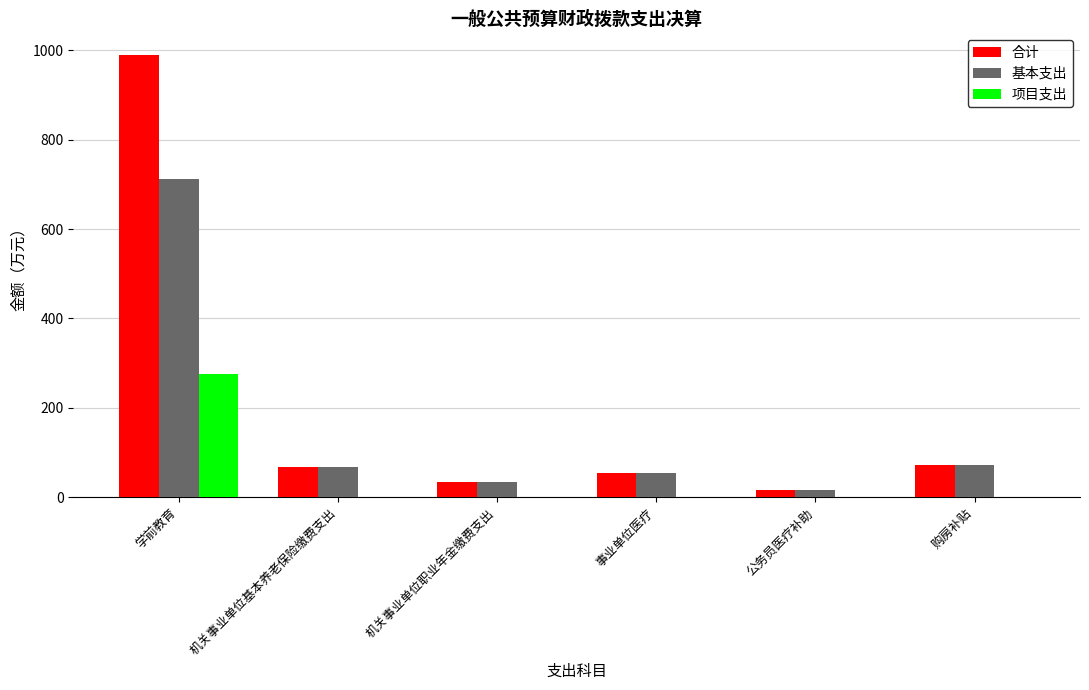

Is it true that 基本支出 equals 67.9 at 机关事业单位基本养老保险缴费支出?

True